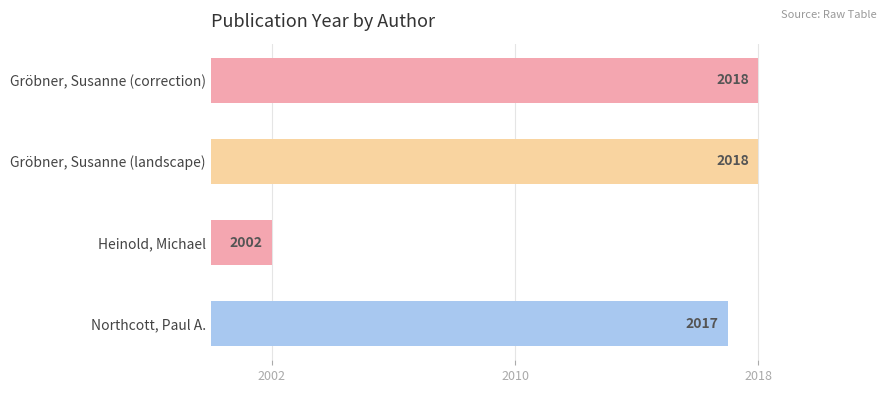

What is the approximate value at Northcott, Paul A., to the nearest 10?

20